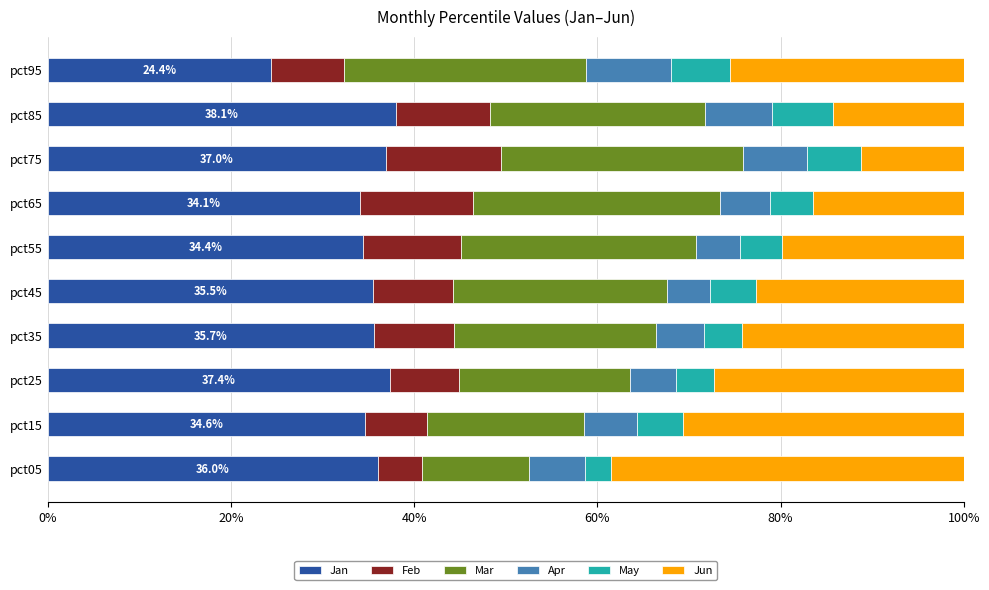

What are all the series names shown in the legend?

Jan, Feb, Mar, Apr, May, Jun